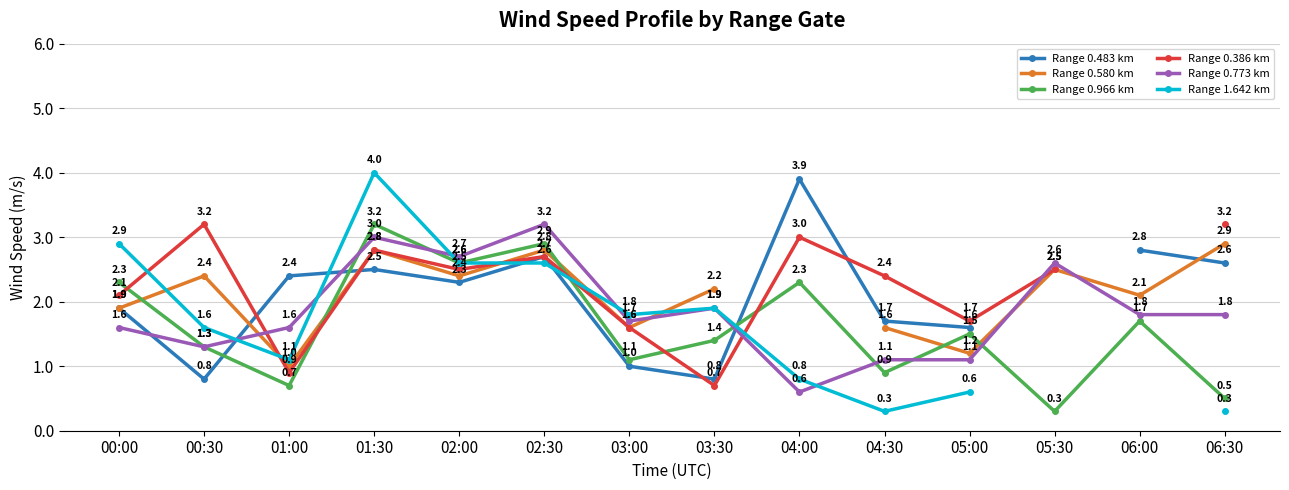

What is the sum of the Range 0.386 km values at 01:30 and 04:00?

5.8